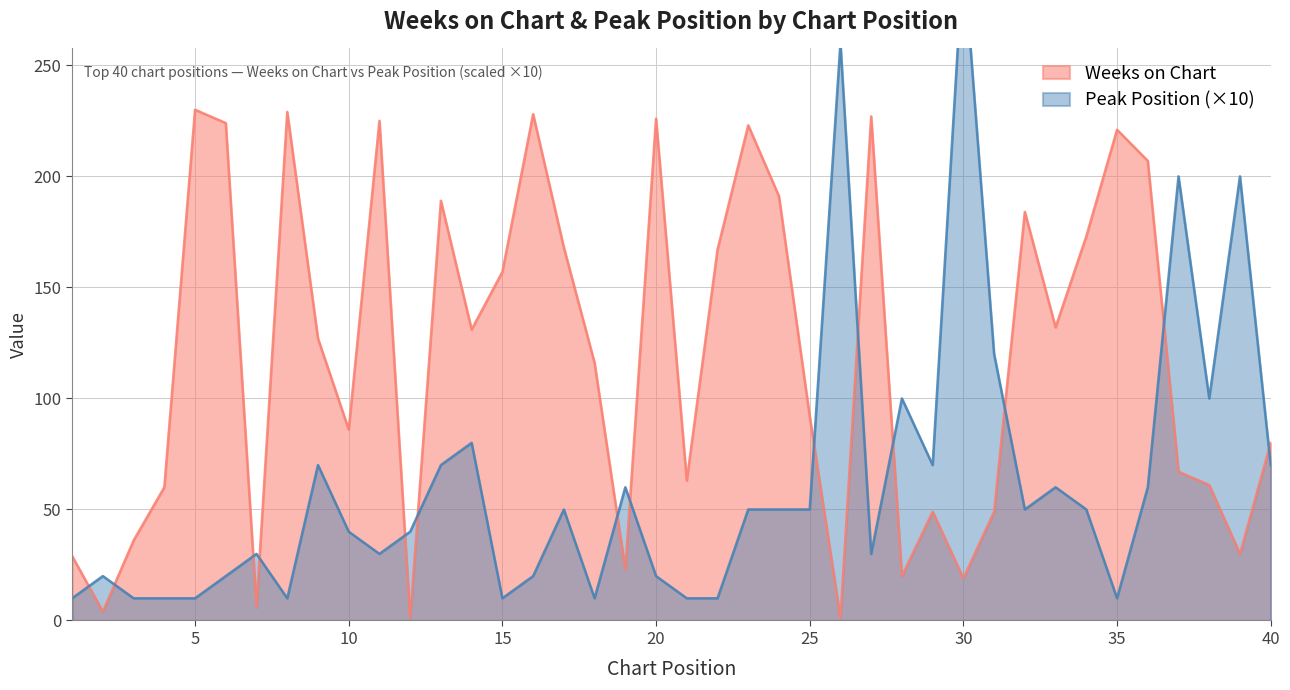

Is the value of Peak Position at 39 greater than the value of Weeks on Chart at 38?

Yes